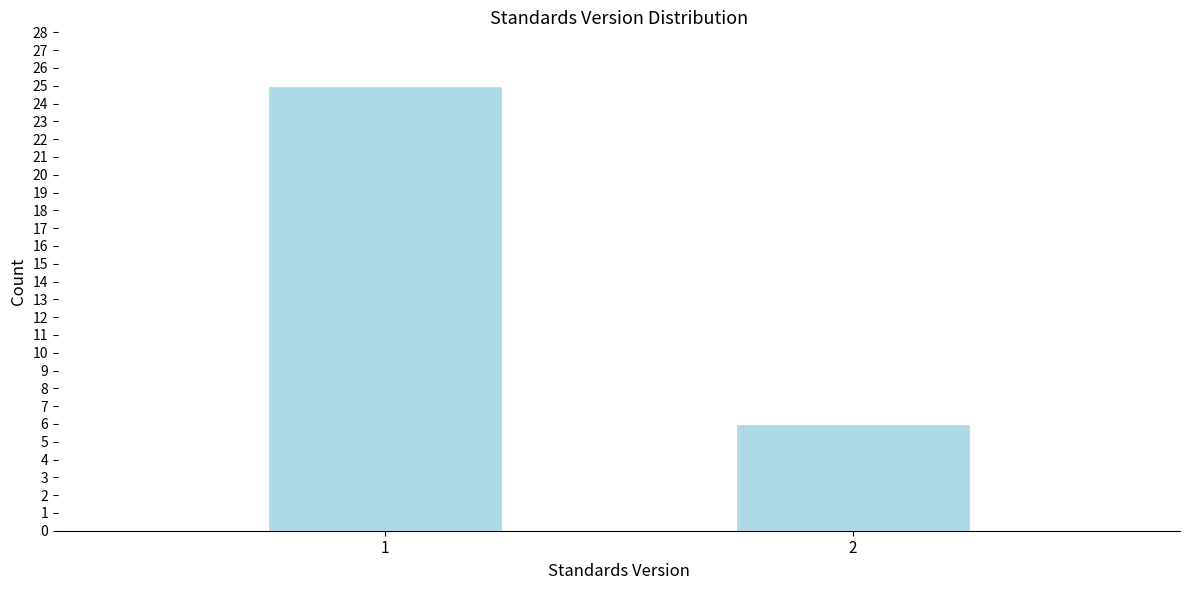

Reading right to left, what are all the values shown in this chart?

6	25